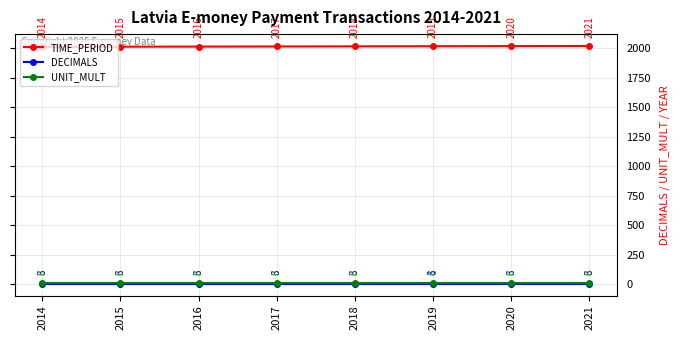

Is the value of TIME_PERIOD at 2021 greater than the value of DECIMALS at 2020?

Yes